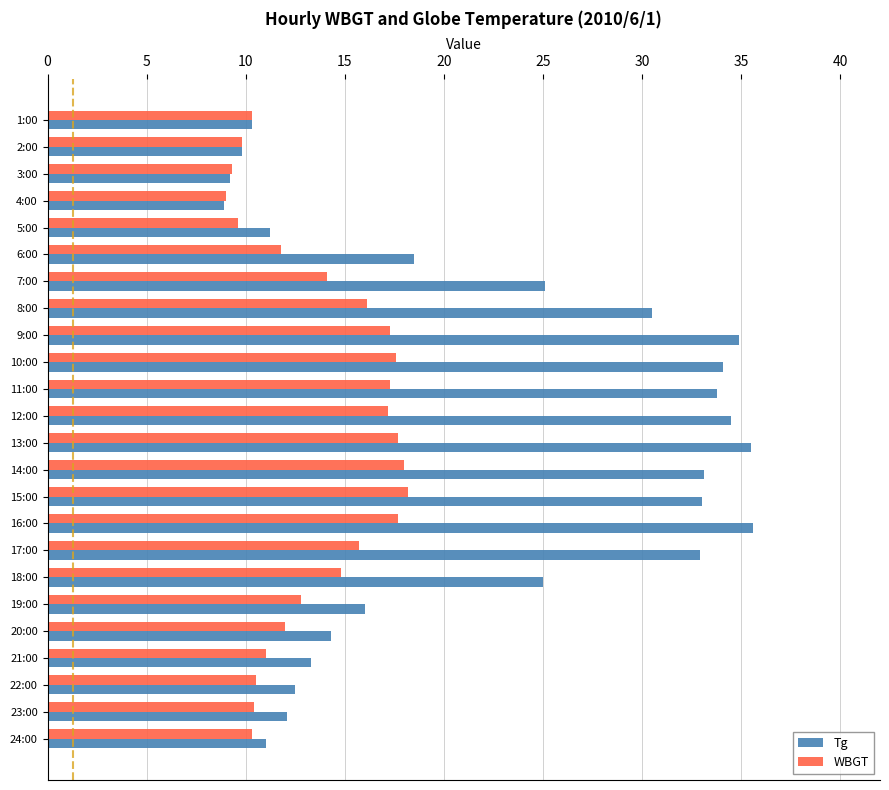

What is the average value of the Tg series?

22.3